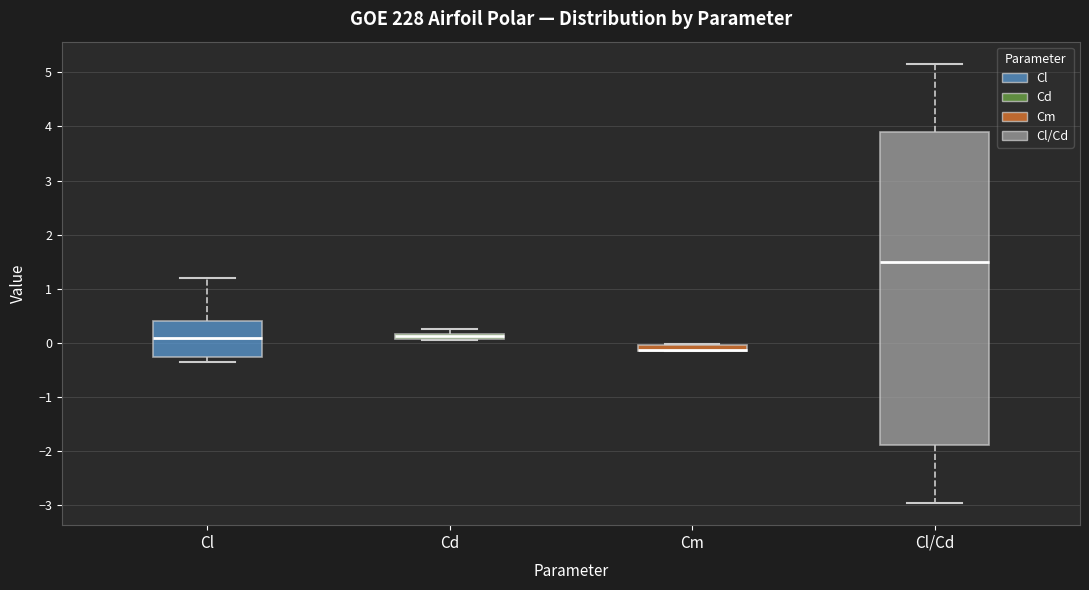

Where is the upper edge of the box for Cm on the y-axis? The values are not printed on the chart, so give them approximately, as read against the axis.

0.0